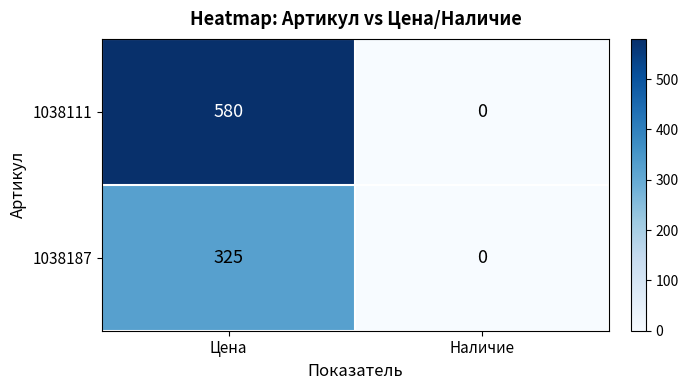

What is the difference between the 1038111 values at Наличие and Цена?

580